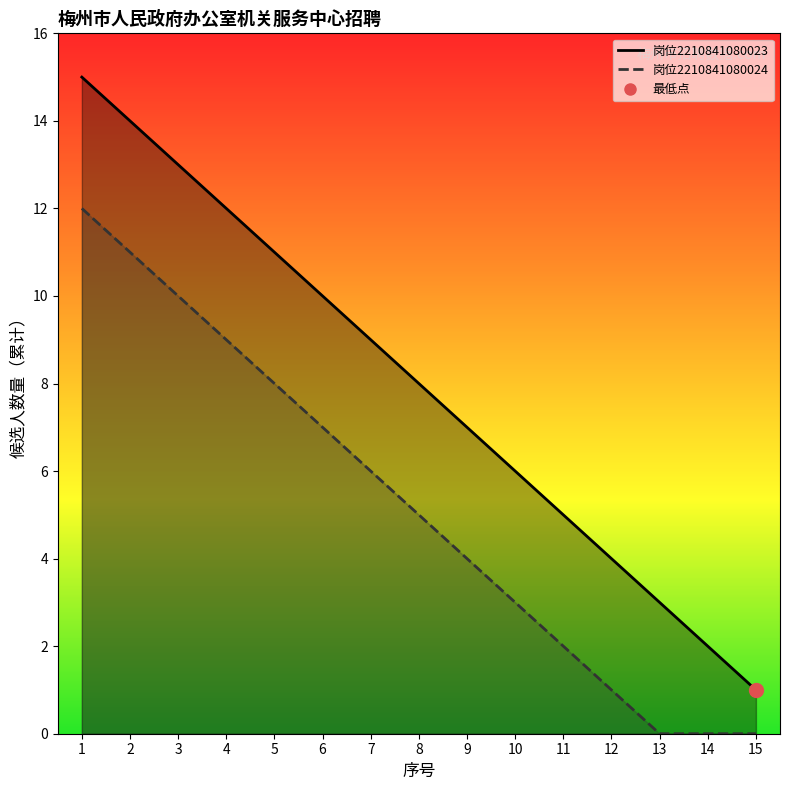

True or false: 岗位2210841080024 and 岗位2210841080023 intersect in this chart.

False